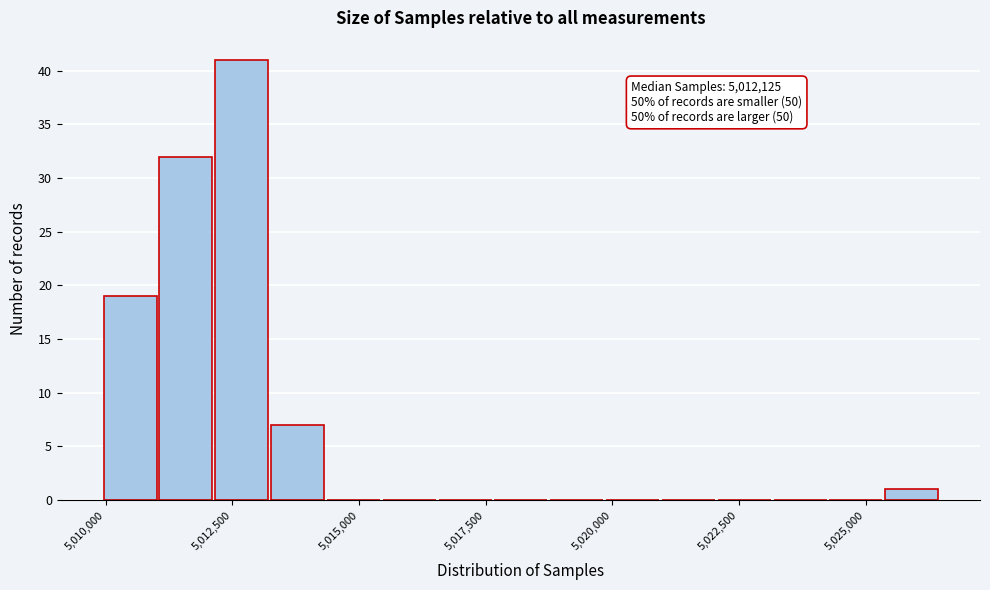

Around what value on the x-axis is the tallest bar? Give the approximate position of its centre, as read against the axis.

5012500